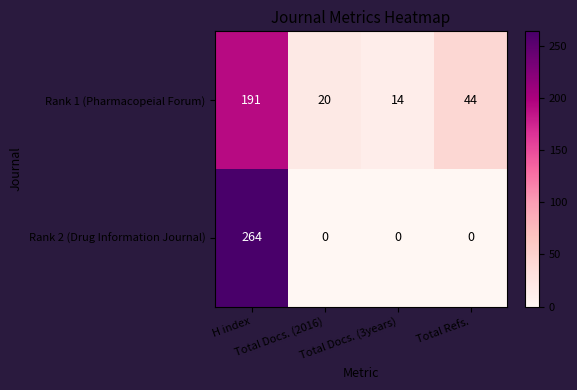

Which series has the widest spread of values?

Rank 2 (Drug Information Journal)